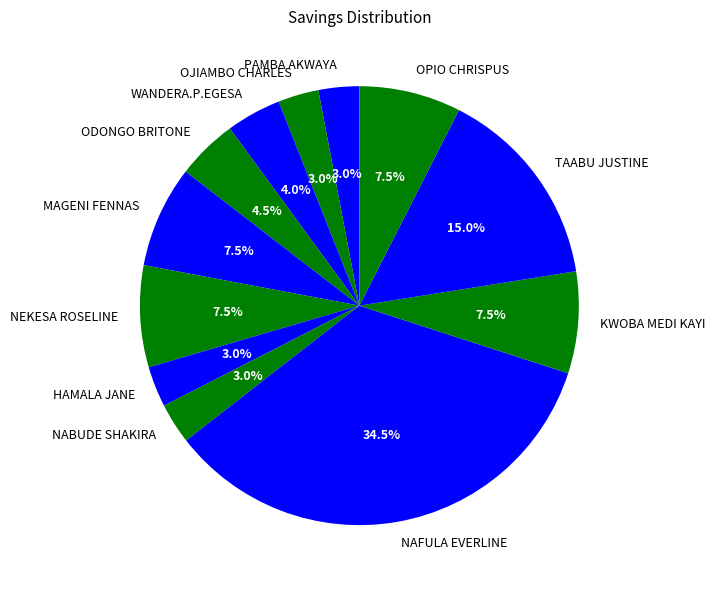

To the nearest percent, what is the difference between the HAMALA JANE and WANDERA.P.EGESA slice percentages?

1%